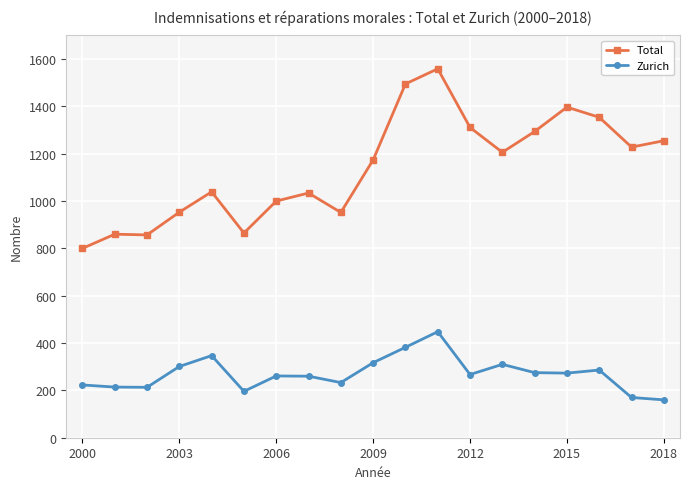

True or false: Total has more than 1 interior local peaks.

True